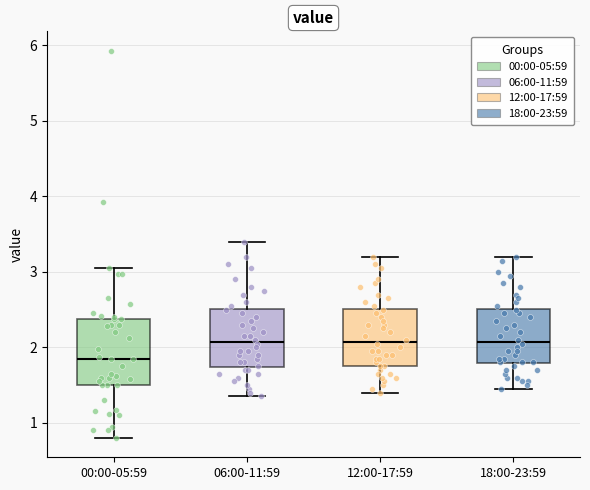

Reading left to right, transcribe this box plot: for each box, give where its median line is, the range the box spans, and where its two whiskers end, as read against the y-axis. The values are not printed on the chart, so give them approximately, as read against the axis.

00:00-05:59: median 1.9, box 1.5 to 2.4, whiskers 0.8 to 3.1
06:00-11:59: median 2.1, box 1.7 to 2.5, whiskers 1.4 to 3.4
12:00-17:59: median 2.1, box 1.8 to 2.5, whiskers 1.4 to 3.2
18:00-23:59: median 2.1, box 1.8 to 2.5, whiskers 1.5 to 3.2